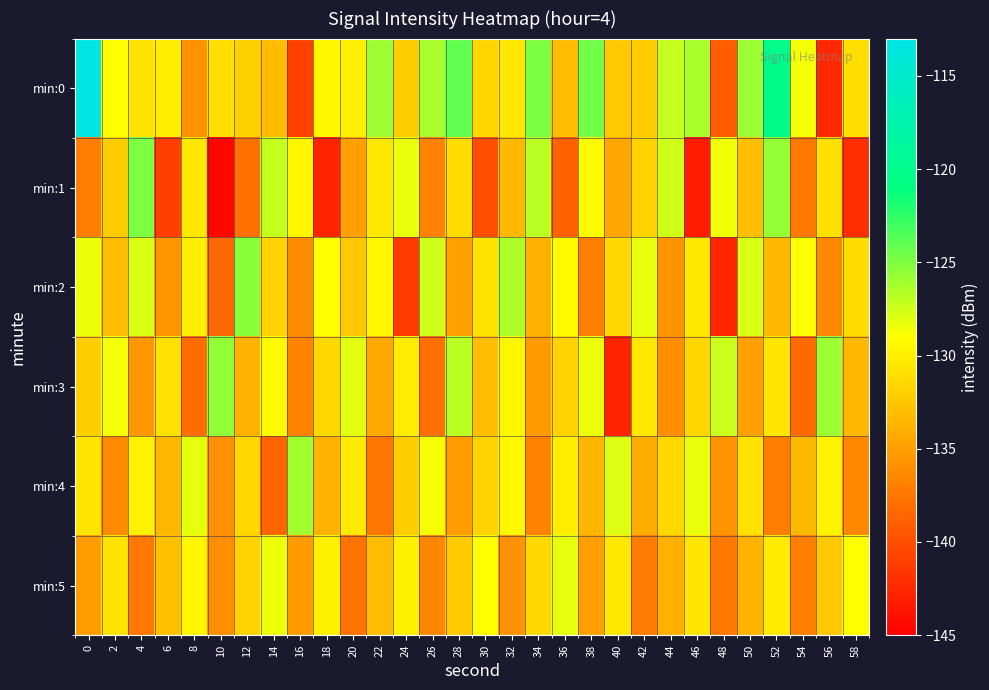

Reading left to right, transcribe all the data shown in this chart.

min:0: 0=-113.3	2=-129.1	4=-130.7	6=-130.1	8=-135.8	10=-131.0	12=-132.0	14=-133.2	16=-140.9	18=-129.5	20=-129.9	22=-125.9	24=-132.0	26=-126.3	28=-124.1	30=-131.5	32=-130.4	34=-124.9	36=-133.2	38=-124.6	40=-132.5	42=-132.2	44=-127.1	46=-126.3	48=-139.2	50=-126.0	52=-120.0	54=-128.6	56=-142.4	58=-131.1
min:1: 0=-137.1	2=-132.2	4=-124.9	6=-141.0	8=-130.4	10=-144.6	12=-137.9	14=-127.2	16=-129.5	18=-142.7	20=-135.0	22=-130.5	24=-128.3	26=-136.7	28=-131.2	30=-140.1	32=-133.5	34=-126.8	36=-138.9	38=-129.3	40=-134.6	42=-131.8	44=-127.4	46=-143.2	48=-128.6	50=-133.1	52=-125.7	54=-137.4	56=-130.9	58=-142.1
min:2: 0=-128.5	2=-133.2	4=-127.8	6=-135.6	8=-130.1	10=-138.4	12=-125.3	14=-131.7	16=-136.2	18=-128.9	20=-132.4	22=-129.6	24=-141.3	26=-127.5	28=-134.8	30=-130.7	32=-126.4	34=-133.9	36=-129.2	38=-137.1	40=-131.5	42=-128.3	44=-135.7	46=-130.4	48=-142.6	50=-127.8	52=-133.5	54=-129.1	56=-136.4	58=-131.2
min:3: 0=-132.1	2=-128.7	4=-135.4	6=-130.9	8=-138.2	10=-125.6	12=-133.8	14=-129.3	16=-136.7	18=-131.4	20=-128.1	22=-134.5	24=-130.2	26=-137.9	28=-126.8	30=-133.1	32=-129.6	34=-135.3	36=-131.8	38=-128.5	40=-142.7	42=-130.4	44=-136.1	46=-131.6	48=-127.3	50=-134.9	52=-130.6	54=-138.3	56=-125.9	58=-133.4
min:4: 0=-130.6	2=-136.3	4=-129.8	6=-133.5	8=-128.2	10=-135.9	12=-131.4	14=-138.7	16=-126.1	18=-133.8	20=-130.3	22=-137.6	24=-132.1	26=-128.8	28=-135.2	30=-131.7	32=-129.4	34=-136.8	36=-130.1	38=-133.6	40=-127.9	42=-134.2	44=-131.5	46=-128.3	48=-135.7	50=-130.8	52=-137.1	54=-133.4	56=-129.7	58=-136.4
min:5: 0=-135.2	2=-130.7	4=-137.4	6=-132.9	8=-129.6	10=-136.1	12=-131.8	14=-128.5	16=-135.3	18=-130.0	20=-137.7	22=-133.2	24=-129.9	26=-136.6	28=-132.3	30=-129.0	32=-135.8	34=-131.5	36=-128.2	38=-135.0	40=-130.5	42=-137.2	44=-133.9	46=-130.6	48=-137.3	50=-133.8	52=-130.3	54=-136.9	56=-132.4	58=-129.1